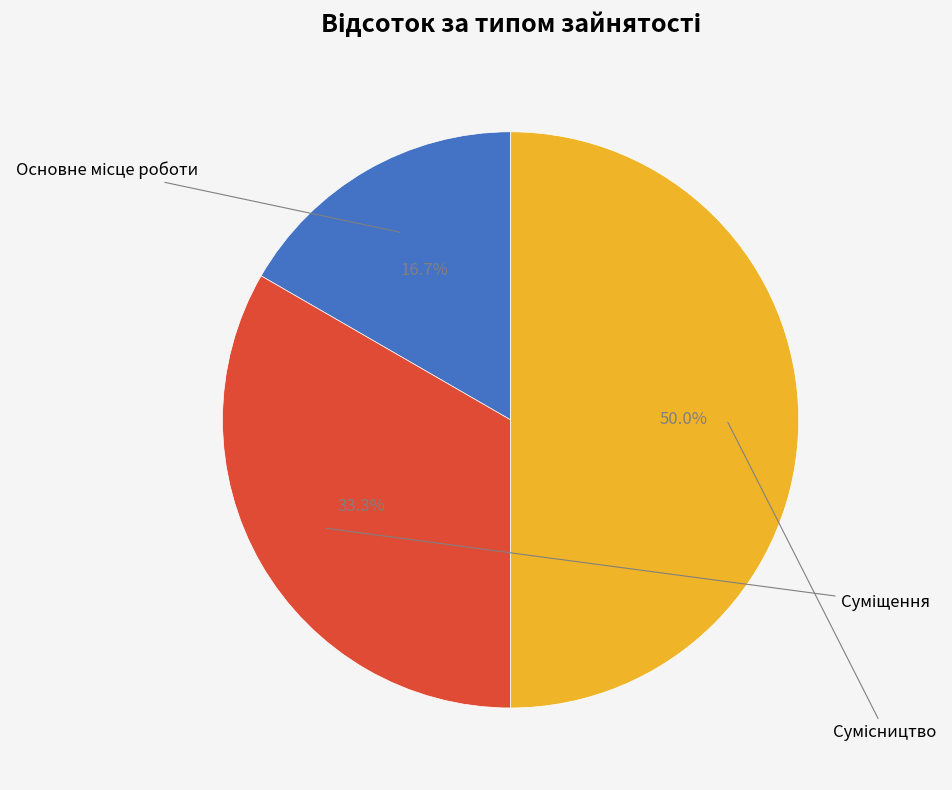

Rank the categories by value from lowest to highest.

Основне місце роботи, Суміщення, Сумісництво